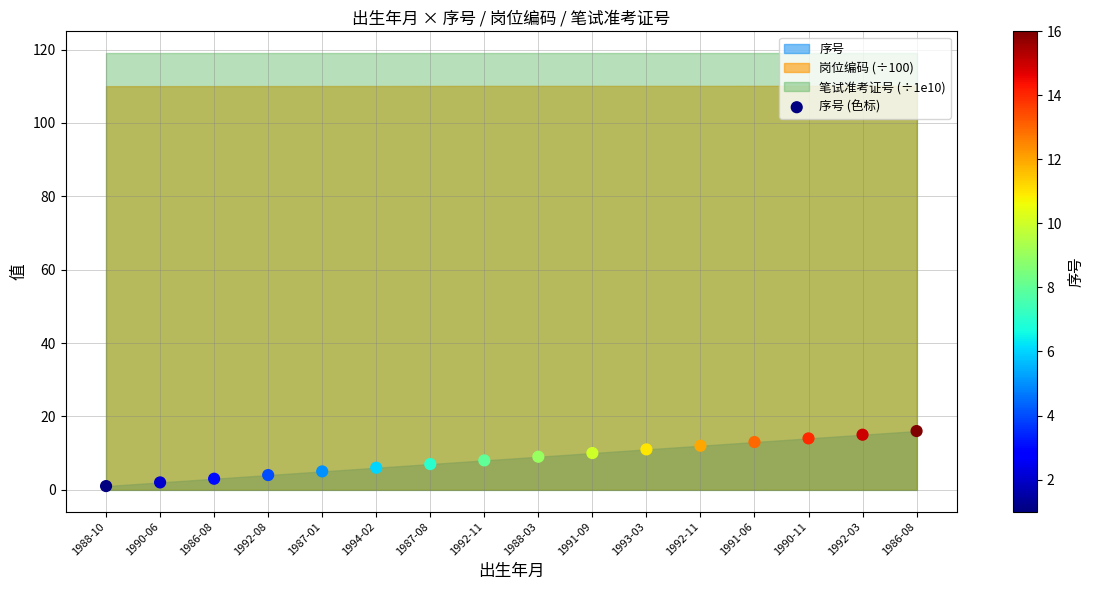

What is the range of Y values (max minus min)?

15